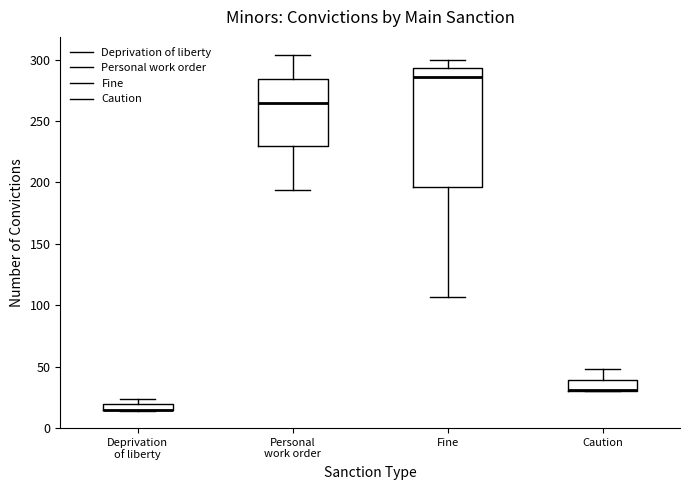

Where does the lower whisker of the box for Personal work order end on the y-axis? The values are not printed on the chart, so give them approximately, as read against the axis.

195